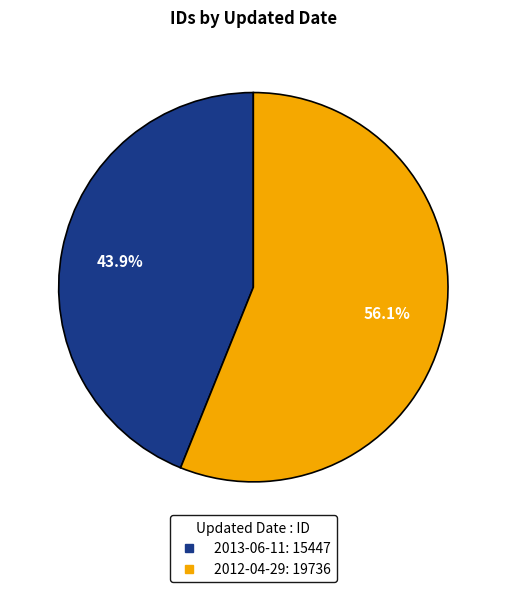

Which slice represents more than half of the pie?

2012-04-29